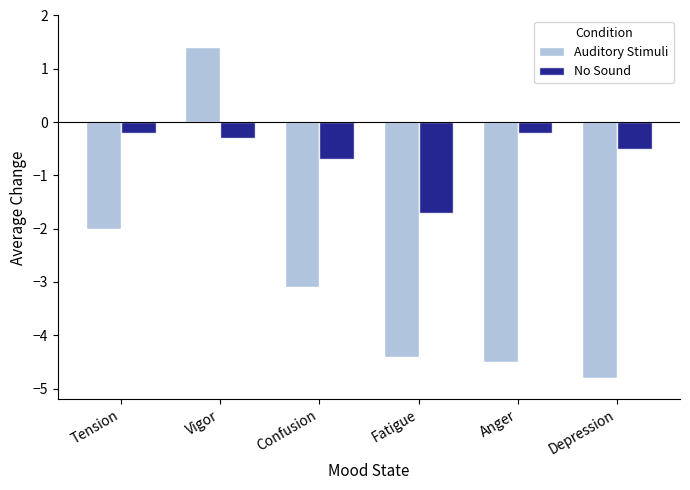

Is it true that Auditory Stimuli equals -3.0 at Fatigue?

False